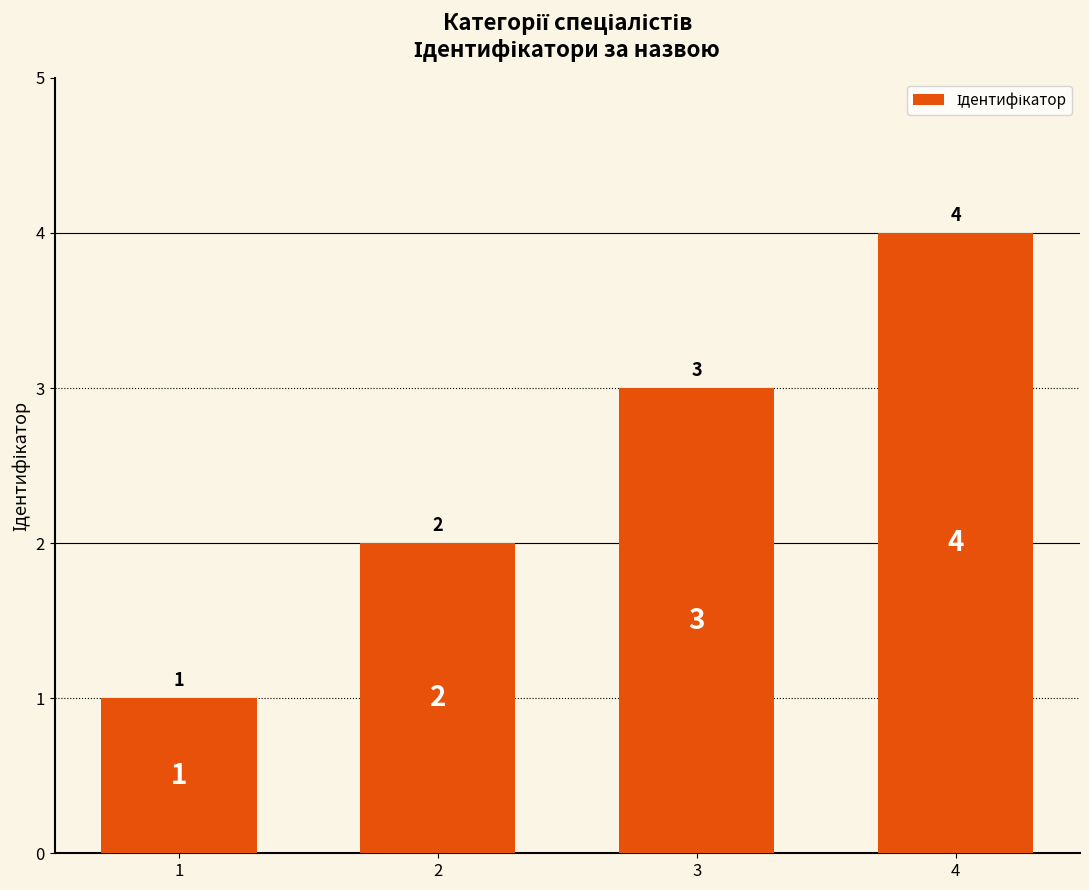

How many bars are there in total?

4